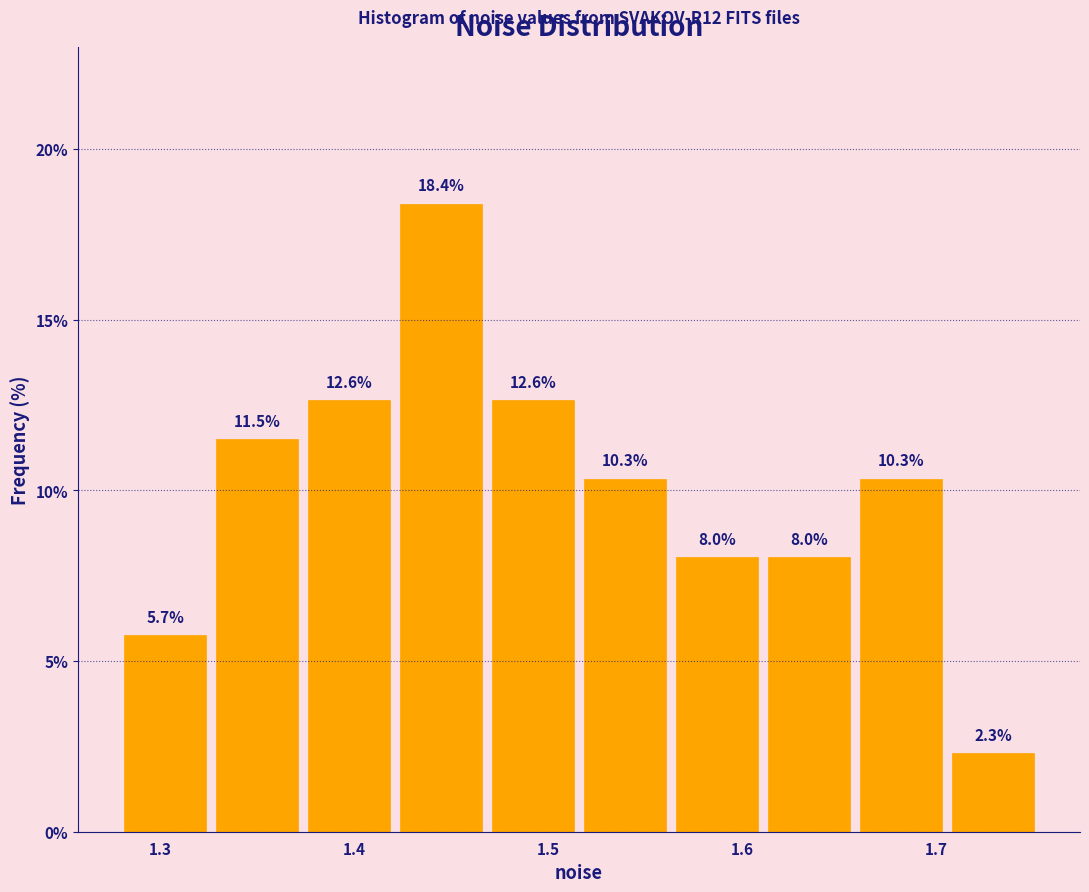

Reading left to right, transcribe this chart: for each bar, give the range it covers on the x-axis and its height. The bar edges are not printed on the chart, so give them approximately, as read against the axis.

1.28 to 1.33: 5.7
1.33 to 1.37: 11.5
1.37 to 1.42: 12.6
1.42 to 1.47: 18.4
1.47 to 1.52: 12.6
1.52 to 1.56: 10.3
1.56 to 1.61: 8.0
1.61 to 1.66: 8.0
1.66 to 1.71: 10.3
1.71 to 1.75: 2.3